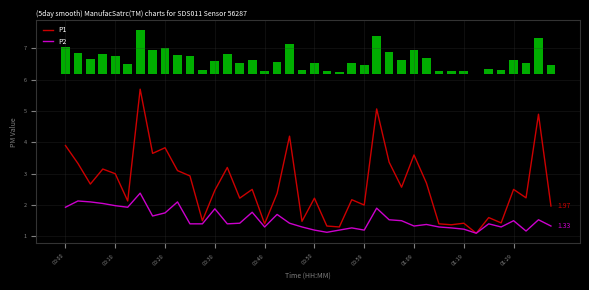

Which series has the widest spread of values?

P1